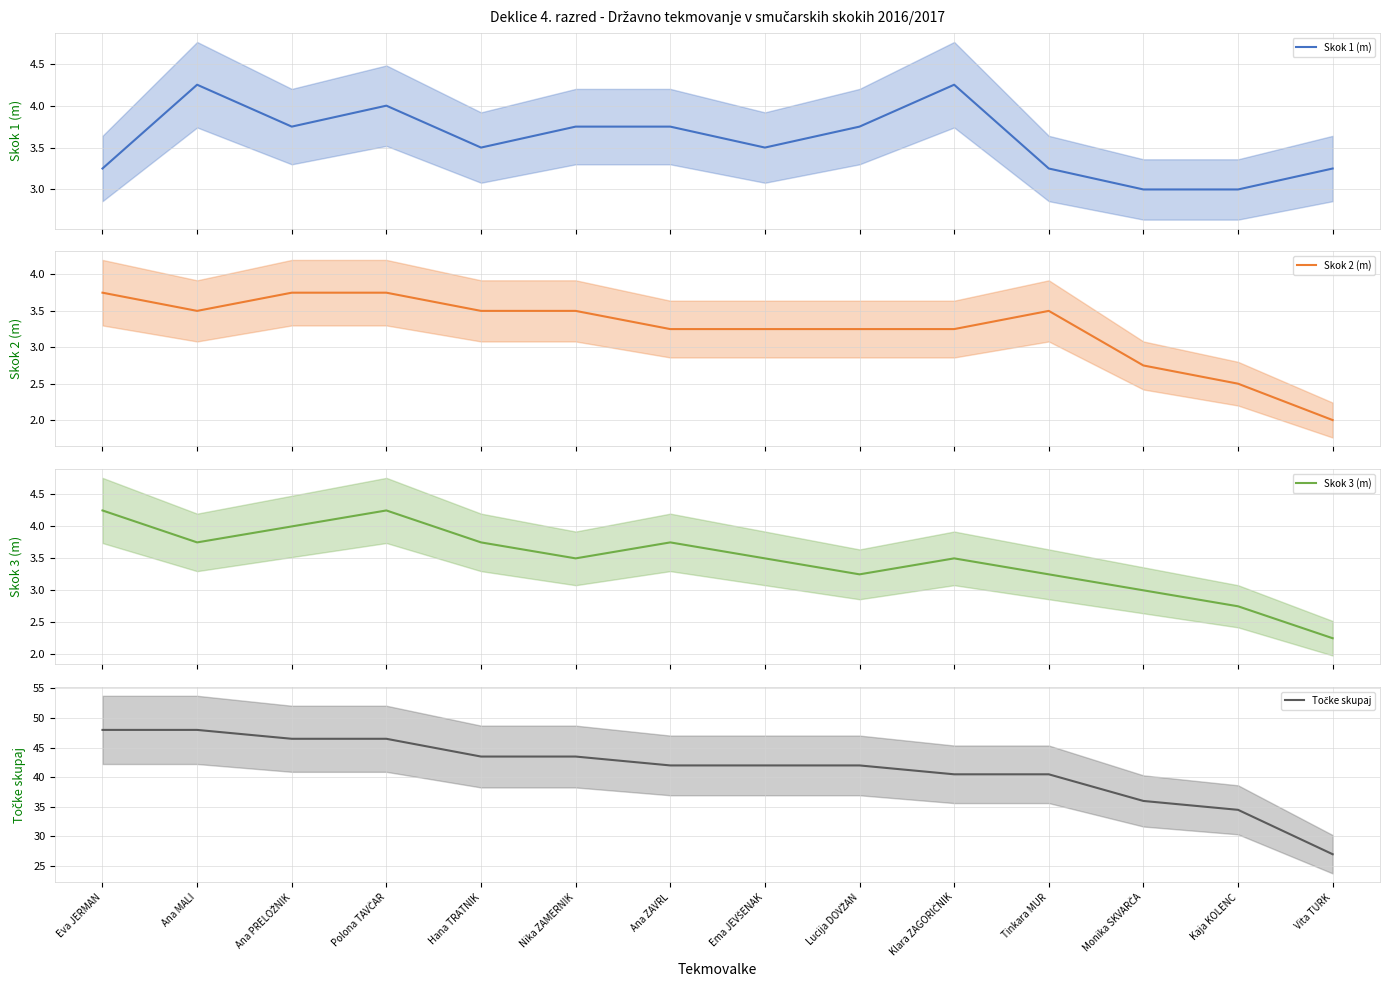

Between Ema JEVŠENAK and Lucija DOVŽAN, which series saw the biggest shift?

Skok 1 (m)